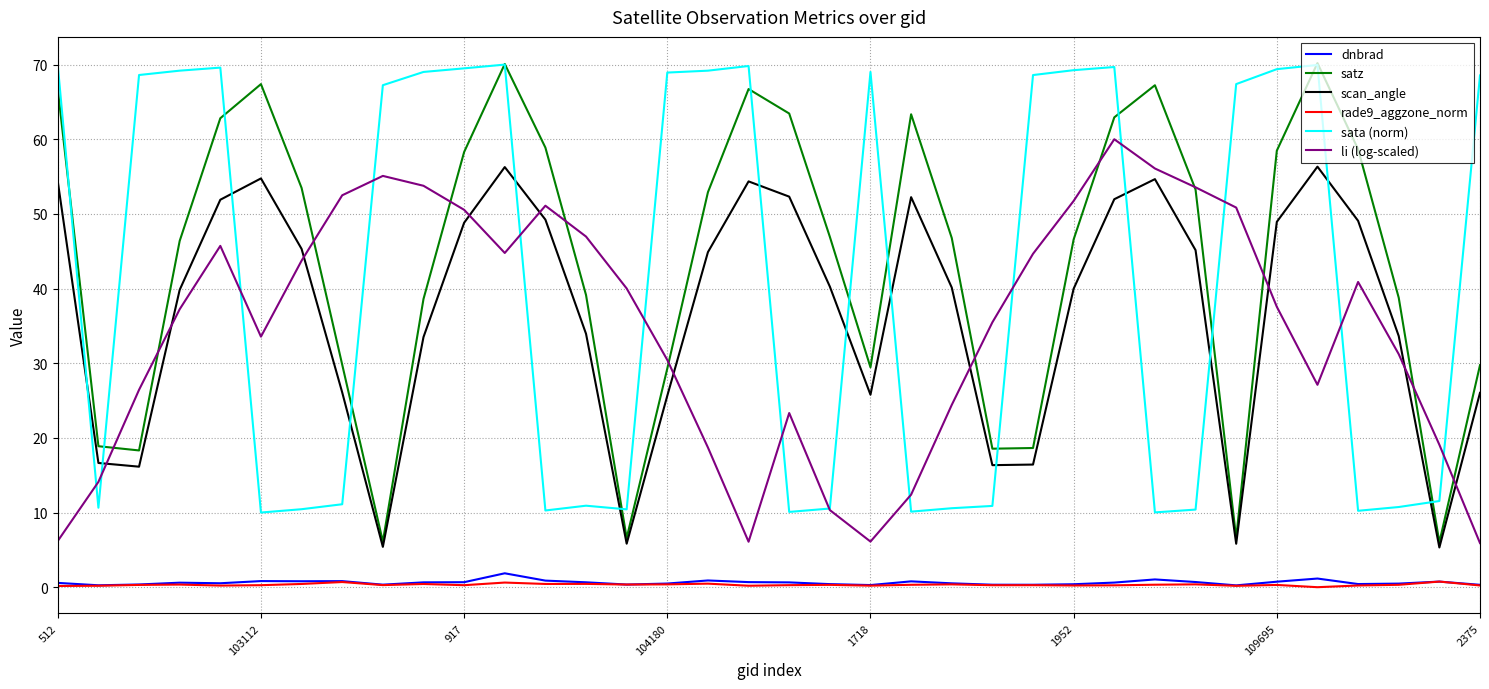

Which series ends up on top after the final intersection of sata (norm) and scan_angle?

sata (norm)